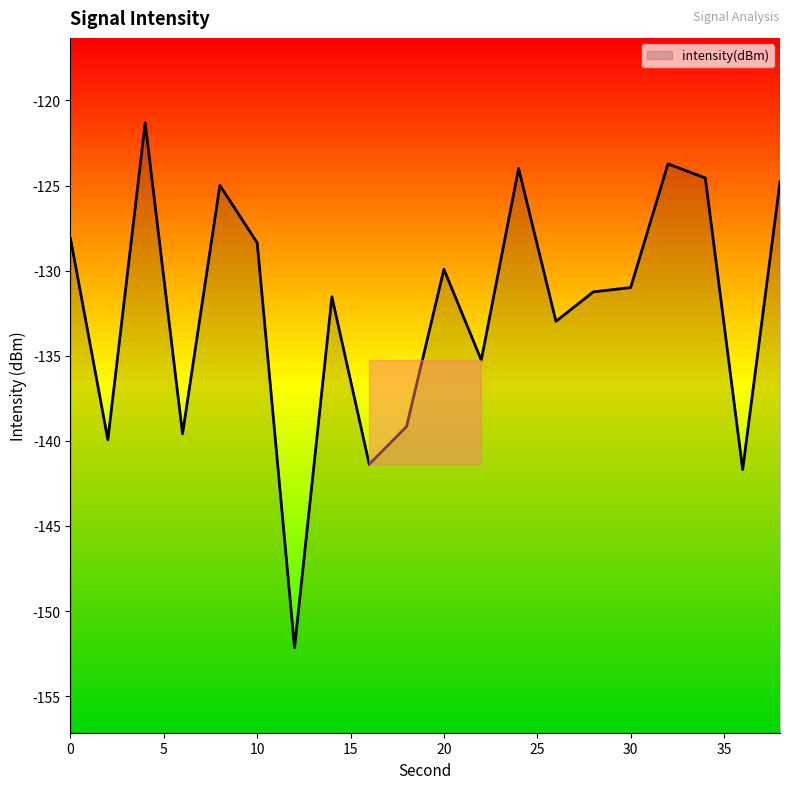

List the labels in order of value, largest first.

4, 32, 24, 34, 38, 8, 0, 10, 20, 30, 28, 14, 26, 22, 18, 6, 2, 16, 36, 12